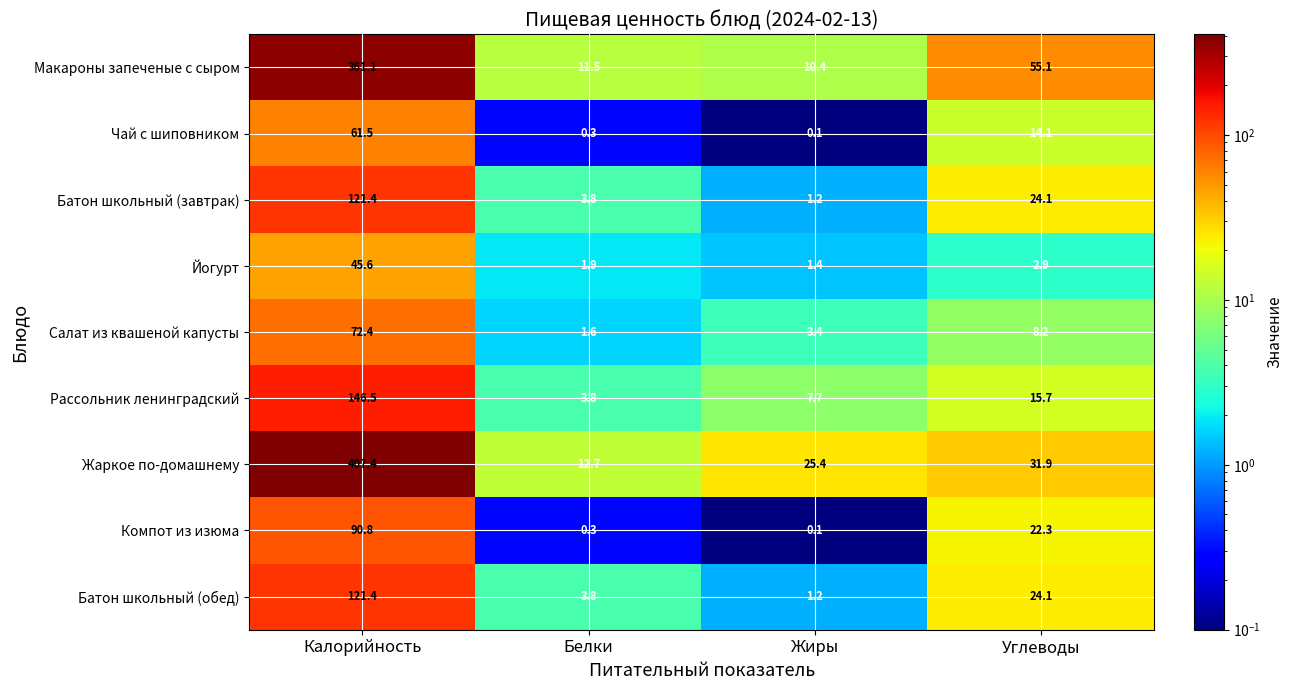

What is the difference between the second highest and minimum values in the Йогурт series?

1.5